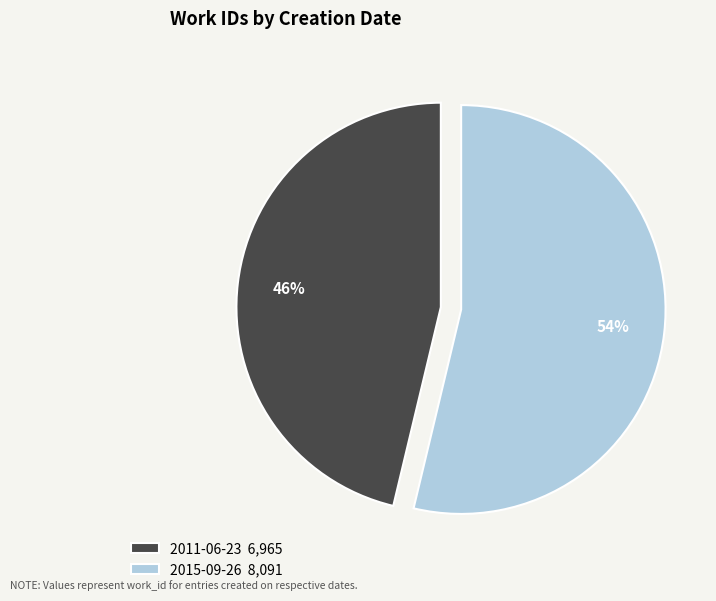

Which slice is the largest?

2015-09-26